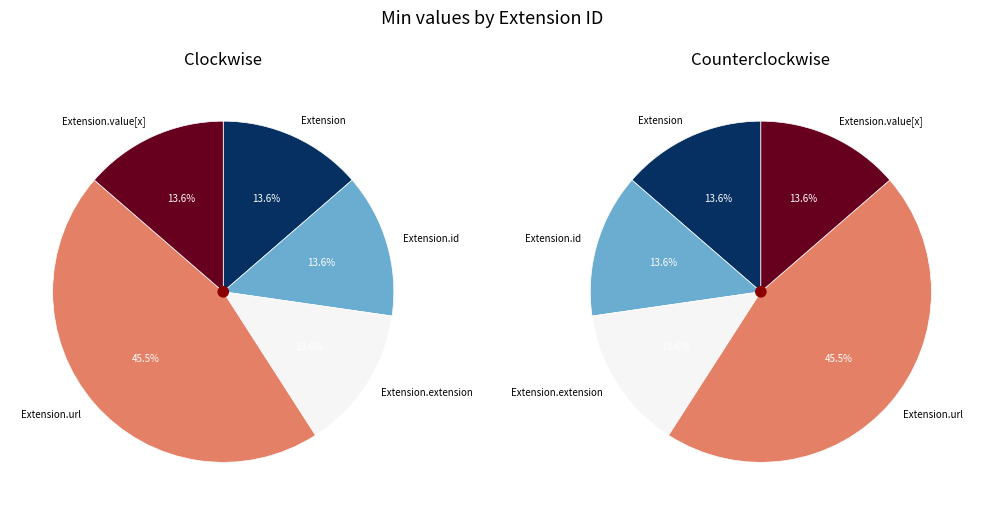

Count the number of slices in the pie.

5